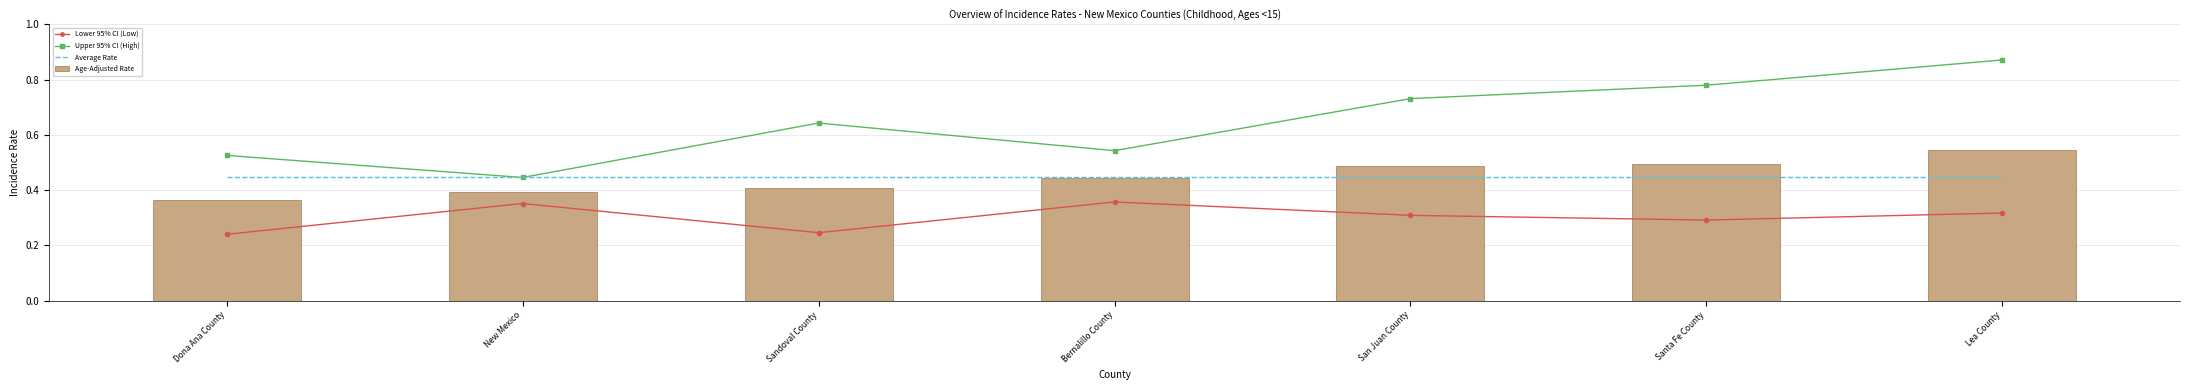

What position from the left is Lea County?

7